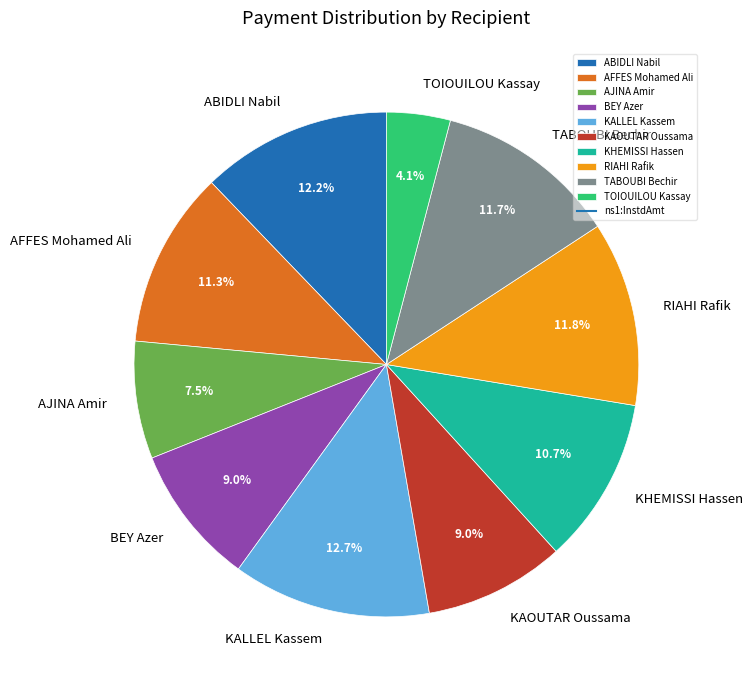

True or false: TOIOUILOU Kassay accounts for 4% of the total.

True